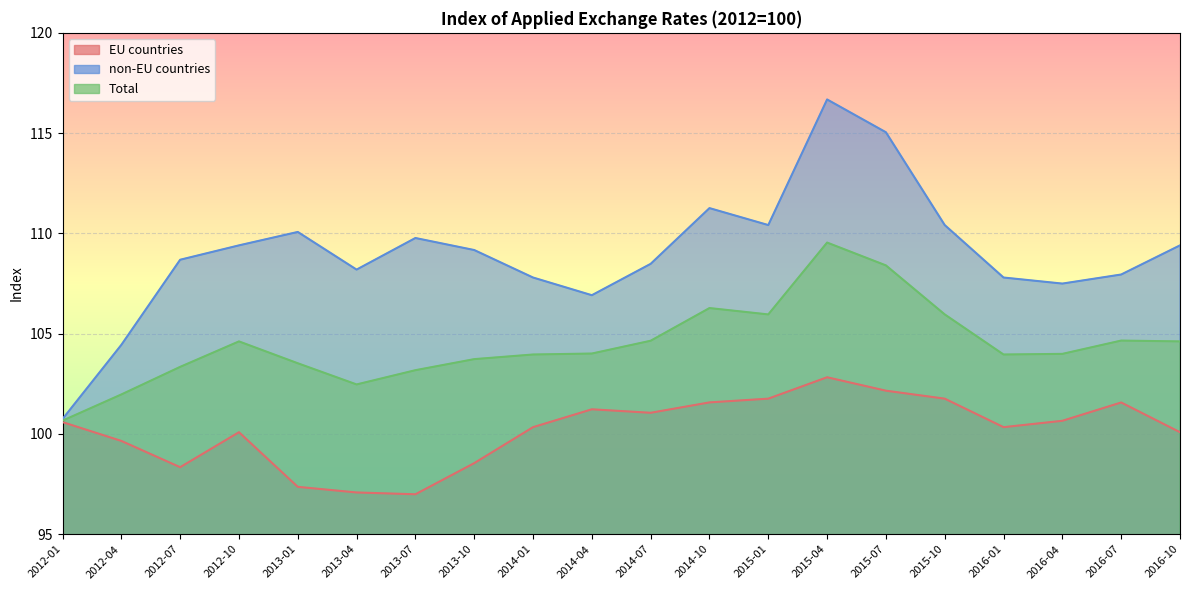

Count the number of categories in the chart.

20